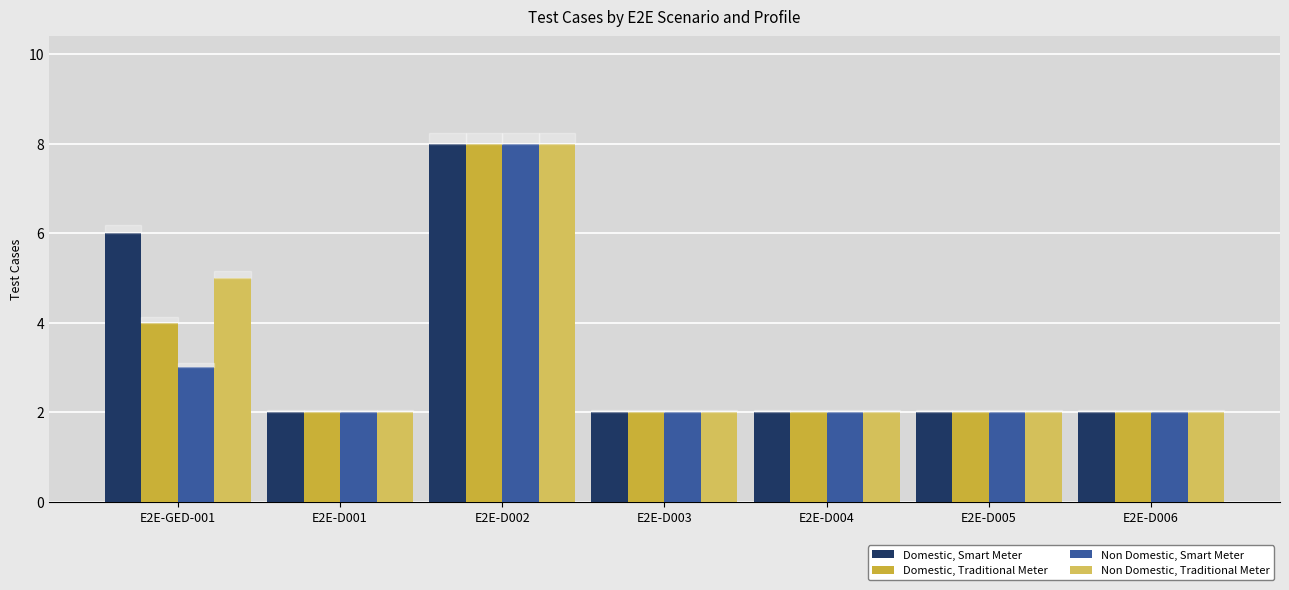

Reading left to right, list all the values displayed in this chart.

Domestic, Smart Meter: E2E-GED-001=6	E2E-D001=2	E2E-D002=8	E2E-D003=2	E2E-D004=2	E2E-D005=2	E2E-D006=2
Domestic, Traditional Meter: E2E-GED-001=4	E2E-D001=2	E2E-D002=8	E2E-D003=2	E2E-D004=2	E2E-D005=2	E2E-D006=2
Non Domestic, Smart Meter: E2E-GED-001=3	E2E-D001=2	E2E-D002=8	E2E-D003=2	E2E-D004=2	E2E-D005=2	E2E-D006=2
Non Domestic, Traditional Meter: E2E-GED-001=5	E2E-D001=2	E2E-D002=8	E2E-D003=2	E2E-D004=2	E2E-D005=2	E2E-D006=2